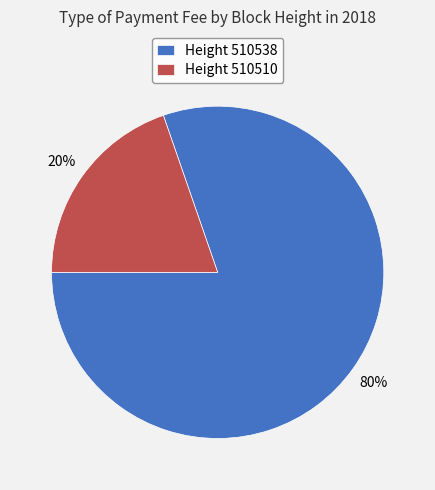

To the nearest percent, what is the average slice percentage?

50%